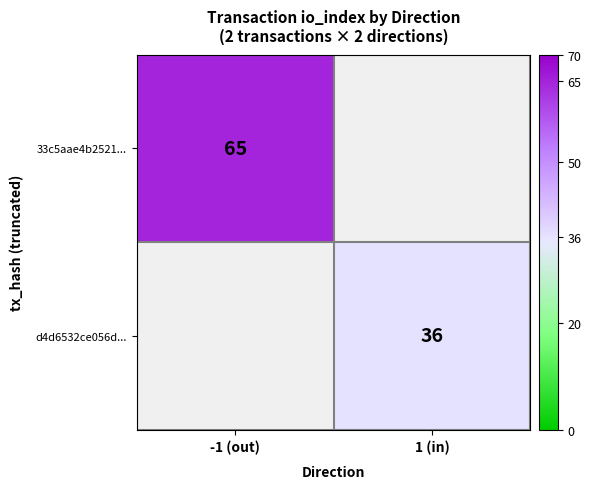

True or false: 33c5aae4b2521... has a value of 14 at -1 (out).

False